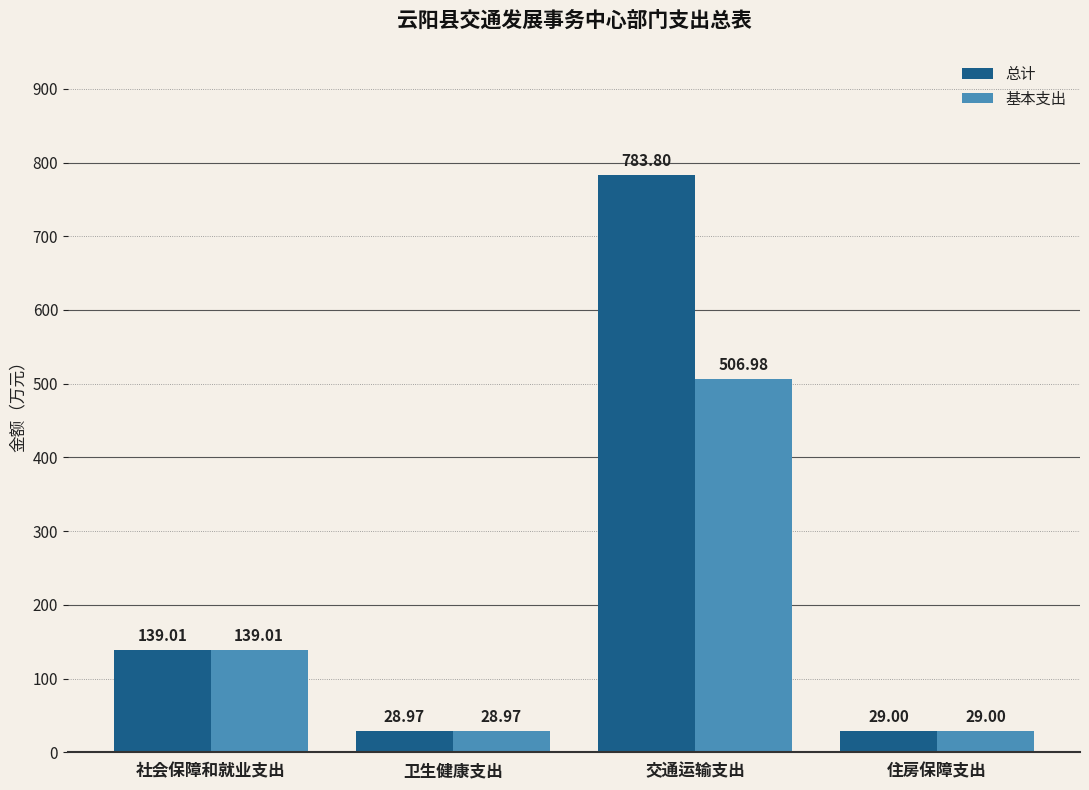

Rank the categories by 总计 value from lowest to highest.

卫生健康支出, 住房保障支出, 社会保障和就业支出, 交通运输支出